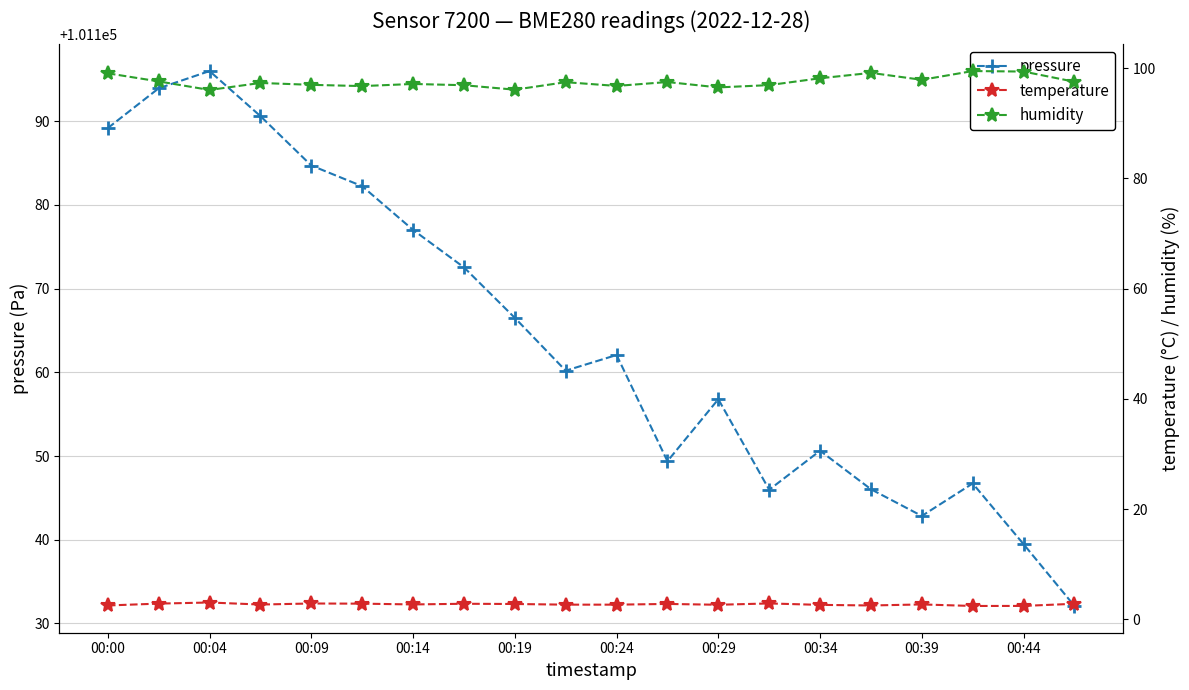

What is the value of the humidity point at the 13th from the left?

96.5